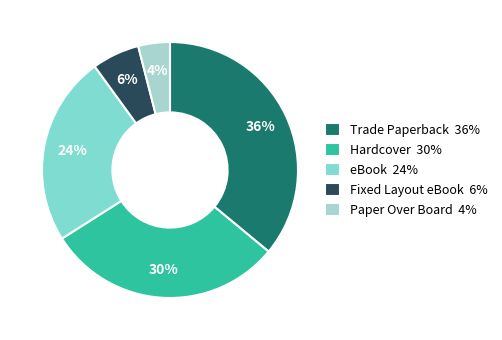

Combined, do Fixed Layout eBook and eBook account for over 50%?

No